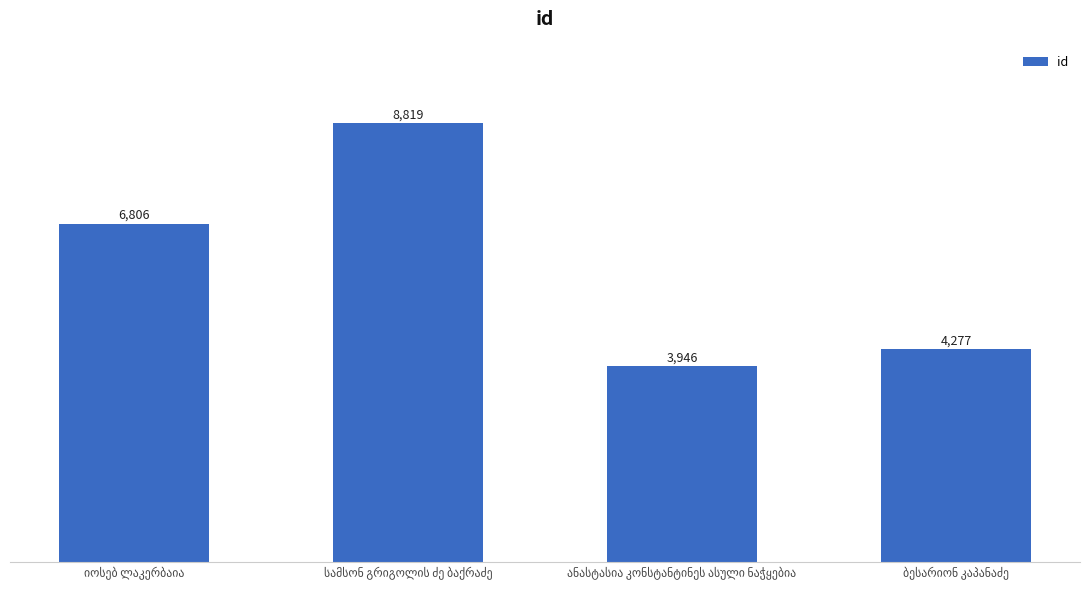

What is the sum of all values?

23848